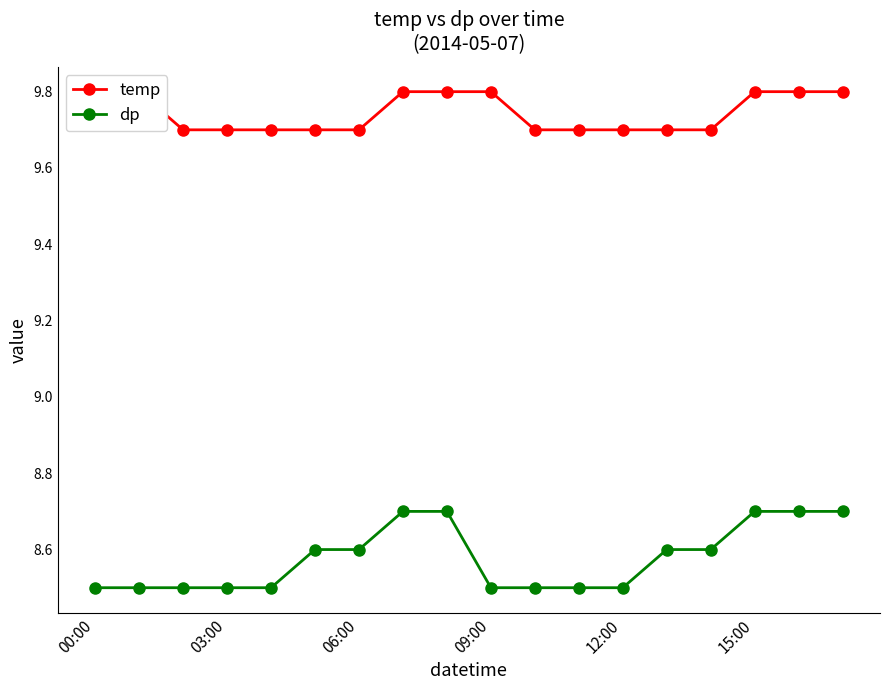

How many dp values are between 8 and 9?

18